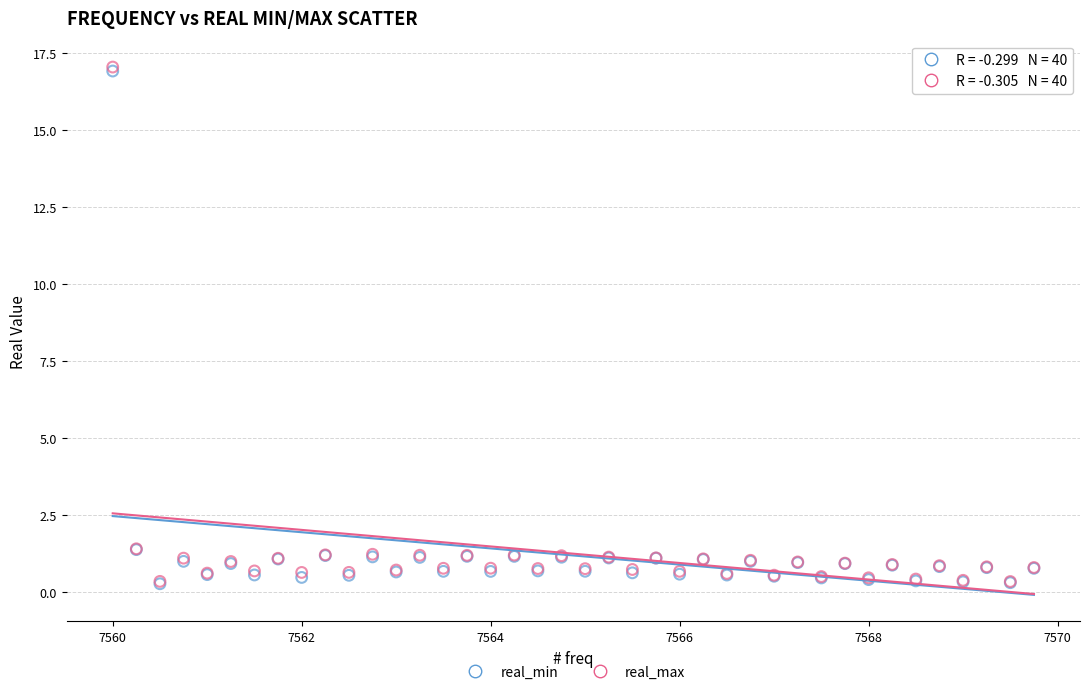

Which series has the widest spread of Y values?

real_max